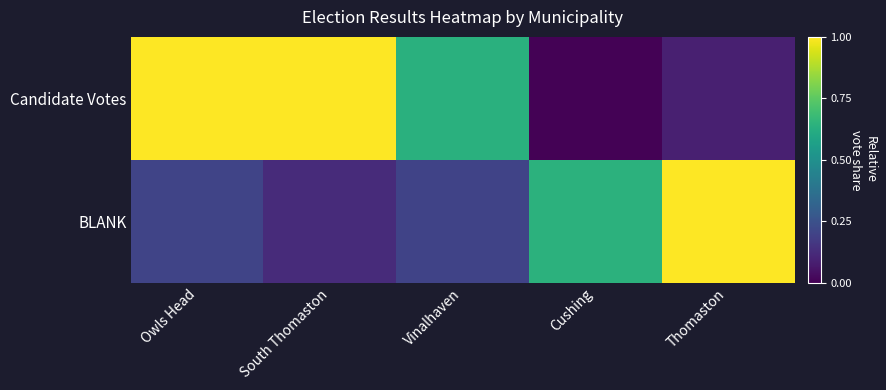

How many data points does each series have?

5